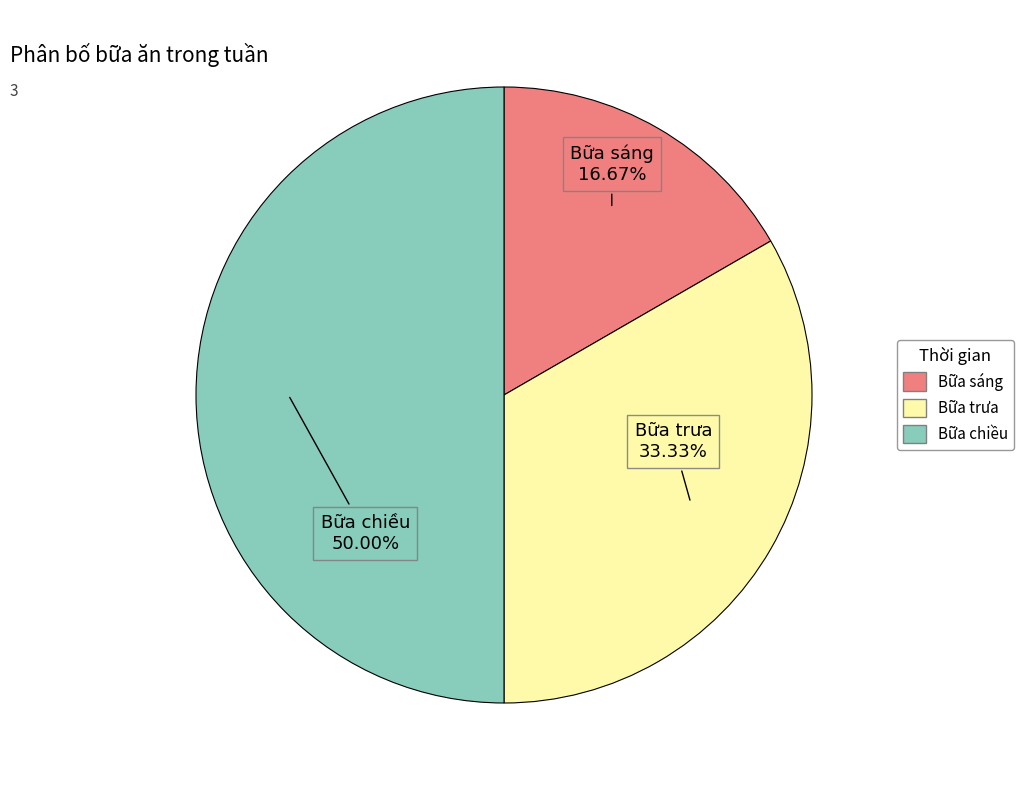

The Bữa chiều slice represents 50% of the pie. True or false?

True